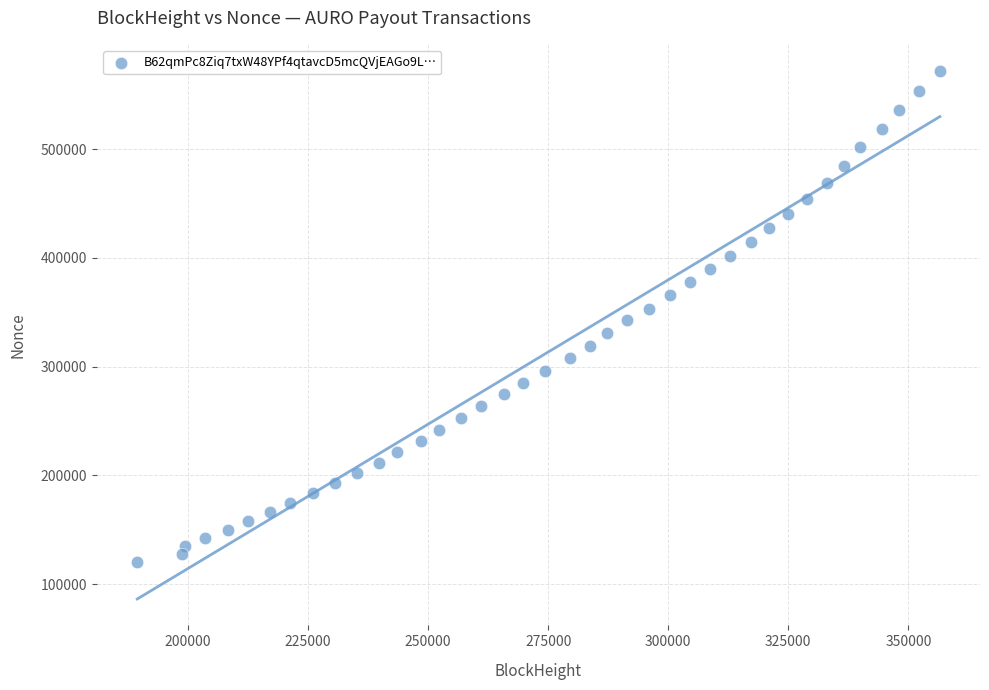

What is the range of Y values (max minus min)?

451319